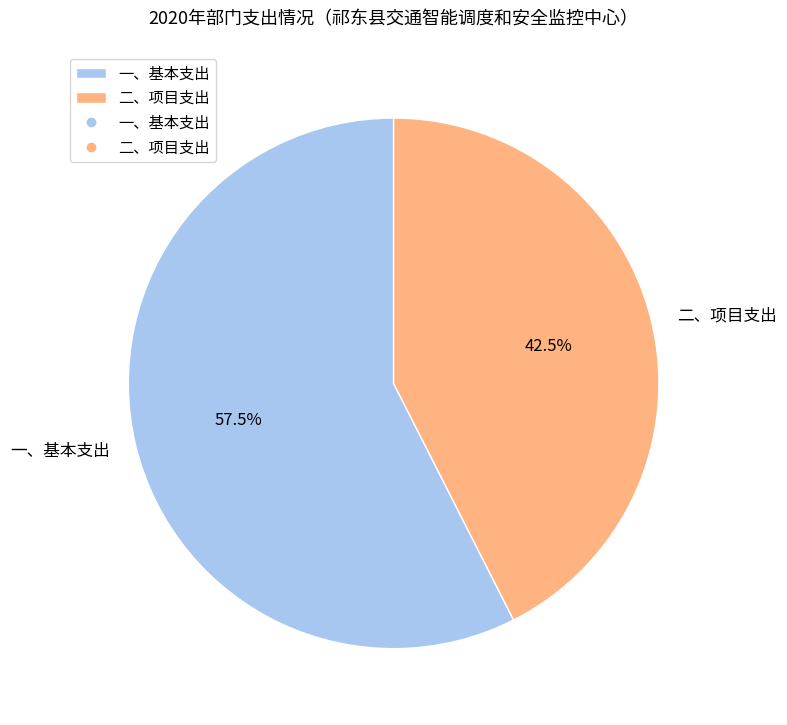

Which has a higher value, 一、基本支出 or 二、项目支出?

一、基本支出